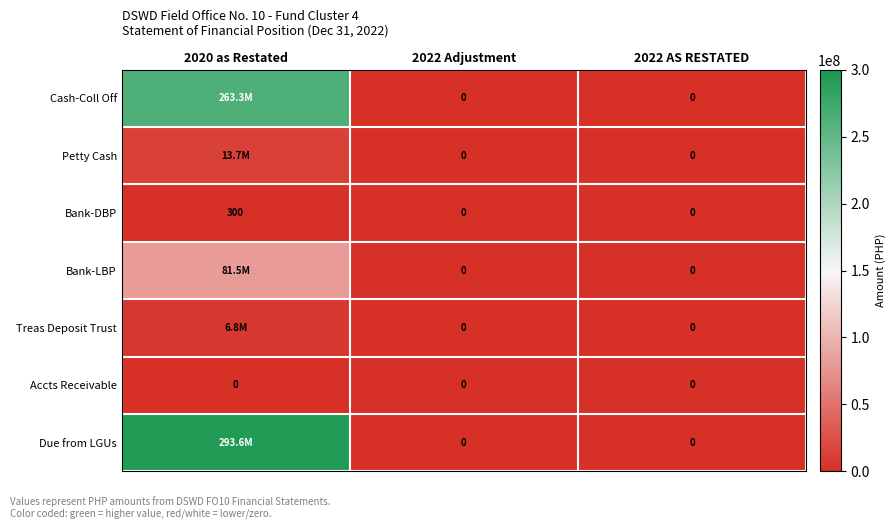

What is the greatest value displayed?

293624441.2